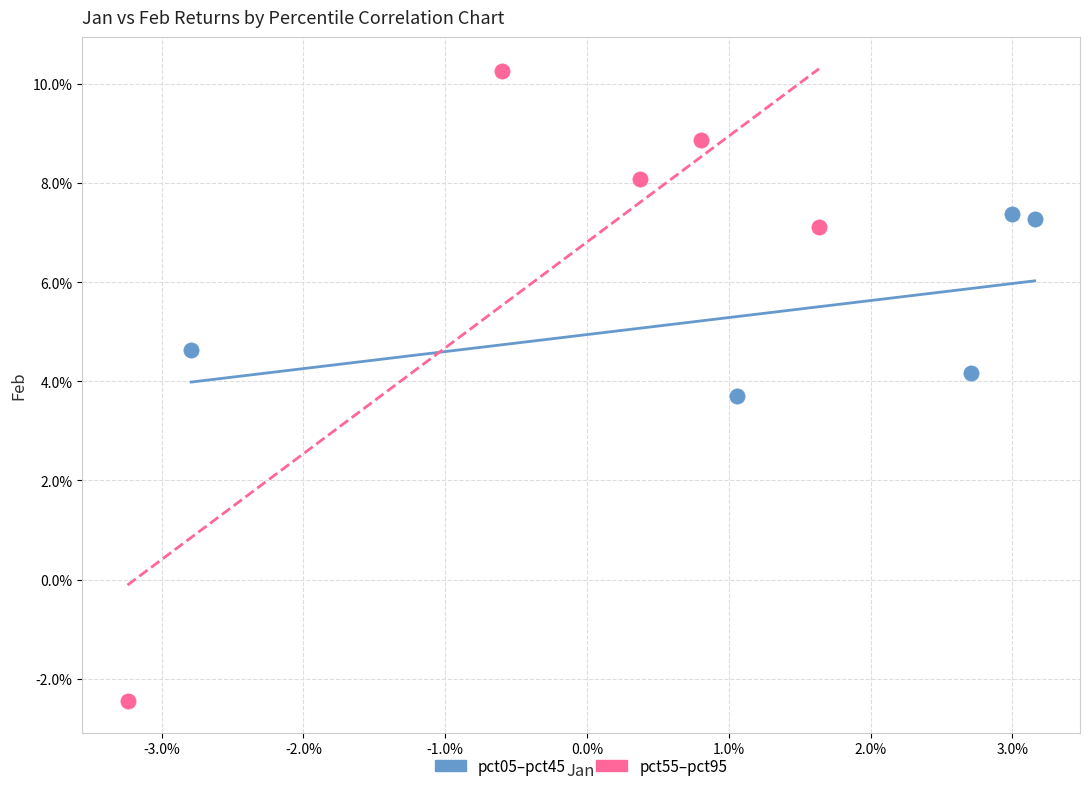

What are all the series names shown in the legend?

pct05–pct45, pct55–pct95